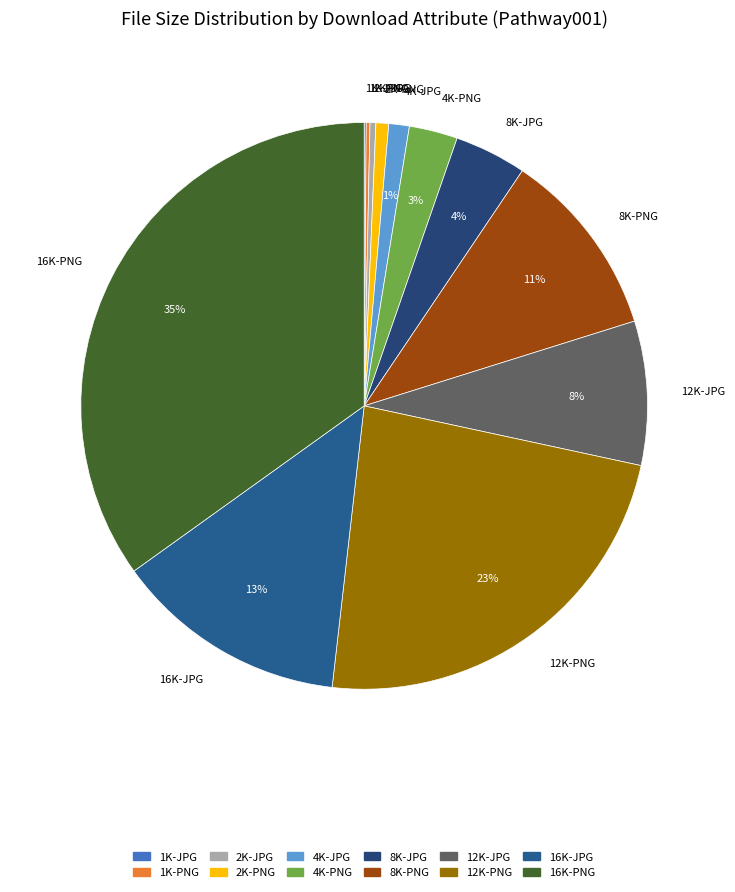

Is it true that 2K-JPG is 0% of the pie?

True